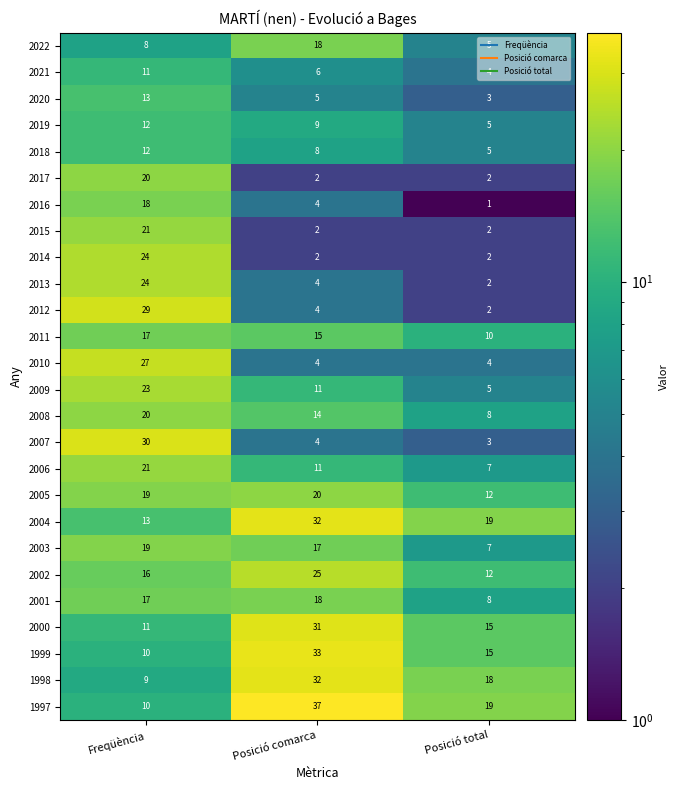

What is the average value of the 2020 series?

7